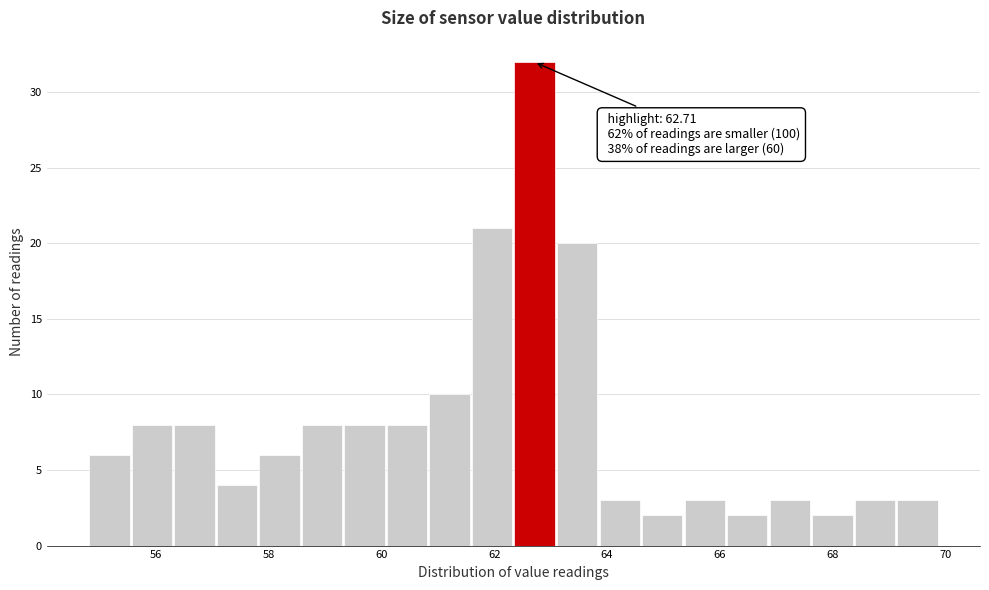

Read against the x-axis, roughly where is the centre of the tallest bar?

62.8